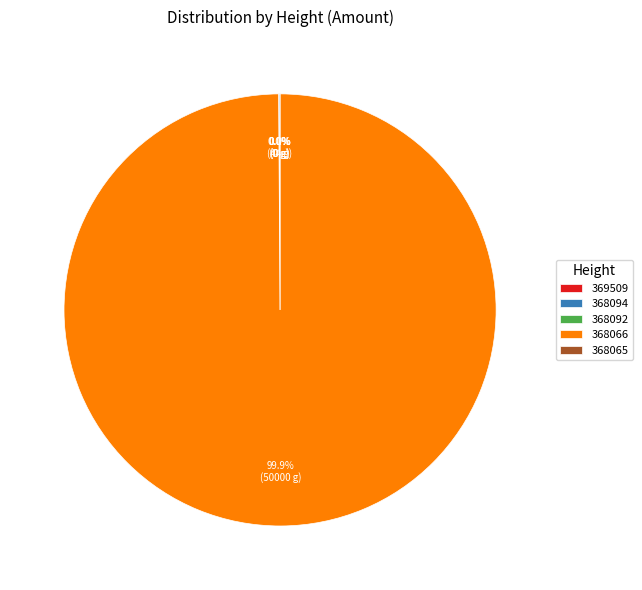

Which slice is the largest?

368066